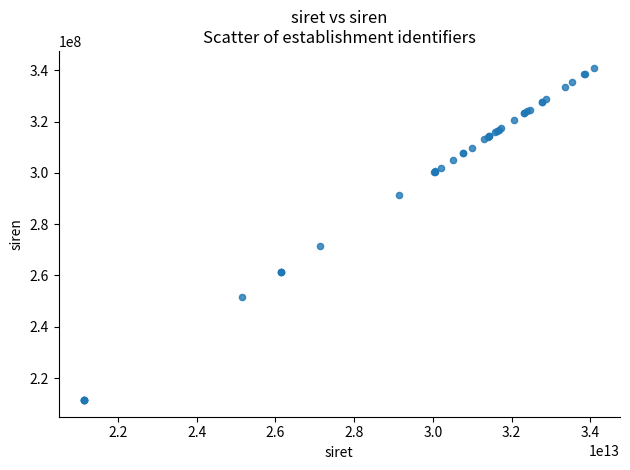

What Y value in the scatter plot is closest to 276221635?

271401325